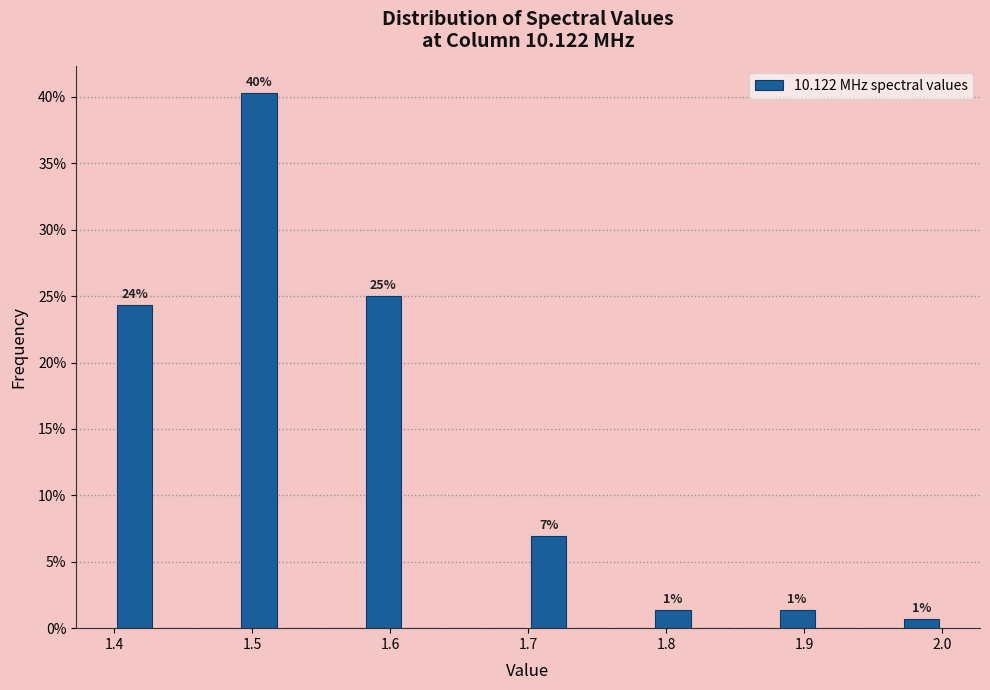

Read against the x-axis, roughly where is the centre of the tallest bar?

1.51